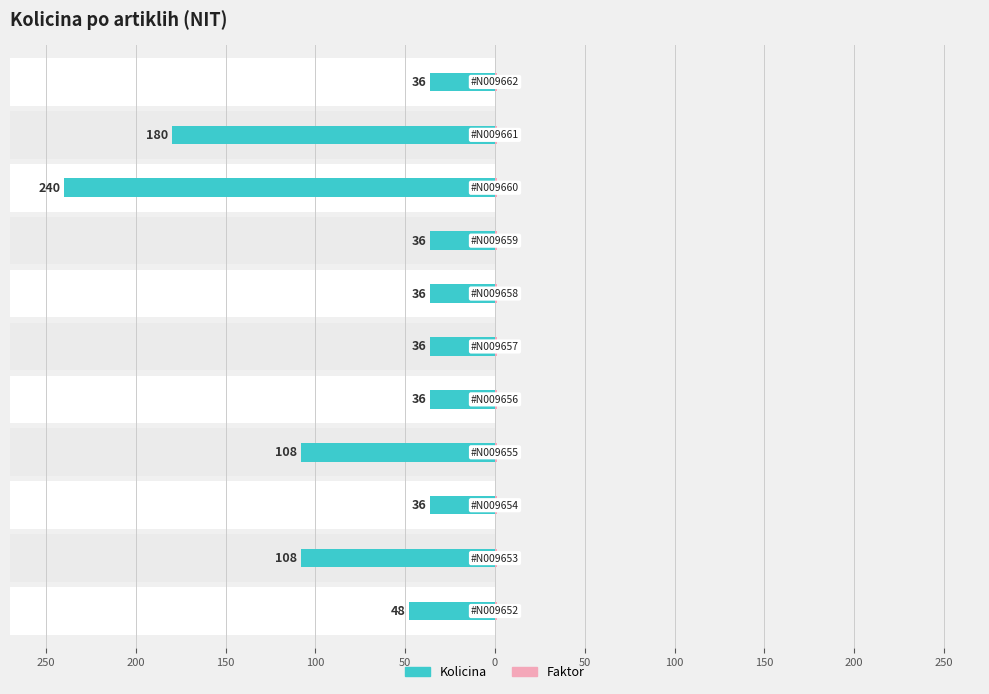

Reading left to right, transcribe all the data shown in this chart.

Kolicina: -48.0	-108.0	-36.0	-108.0	-36.0	-36.0	-36.0	-36.0	-240.0	-180.0	-36.0
Faktor: 0.3	0.3	0.3	0.3	0.3	0.3	0.3	0.3	0.3	0.3	0.3